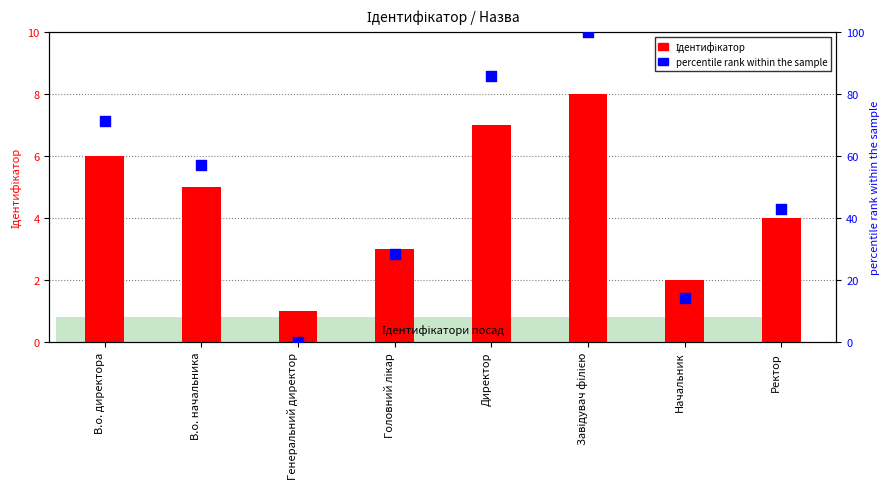

At how many categories does at least one series exceed 15?

6